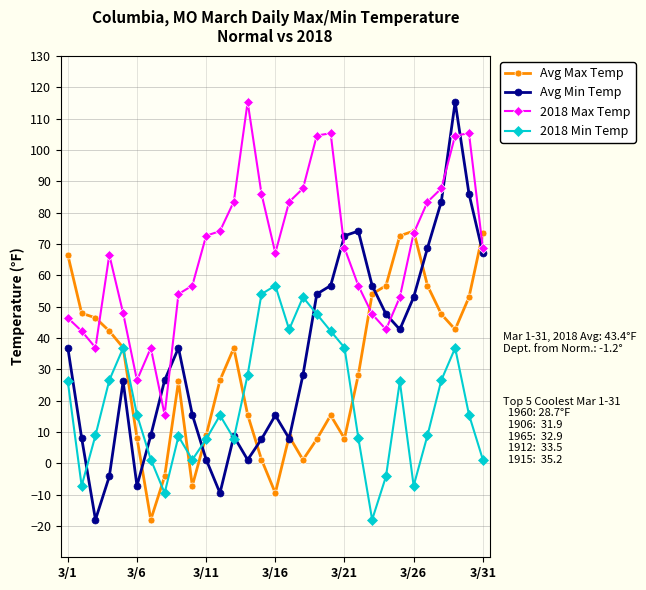

What are all the series names shown in the legend?

Avg Max Temp, Avg Min Temp, 2018 Max Temp, 2018 Min Temp